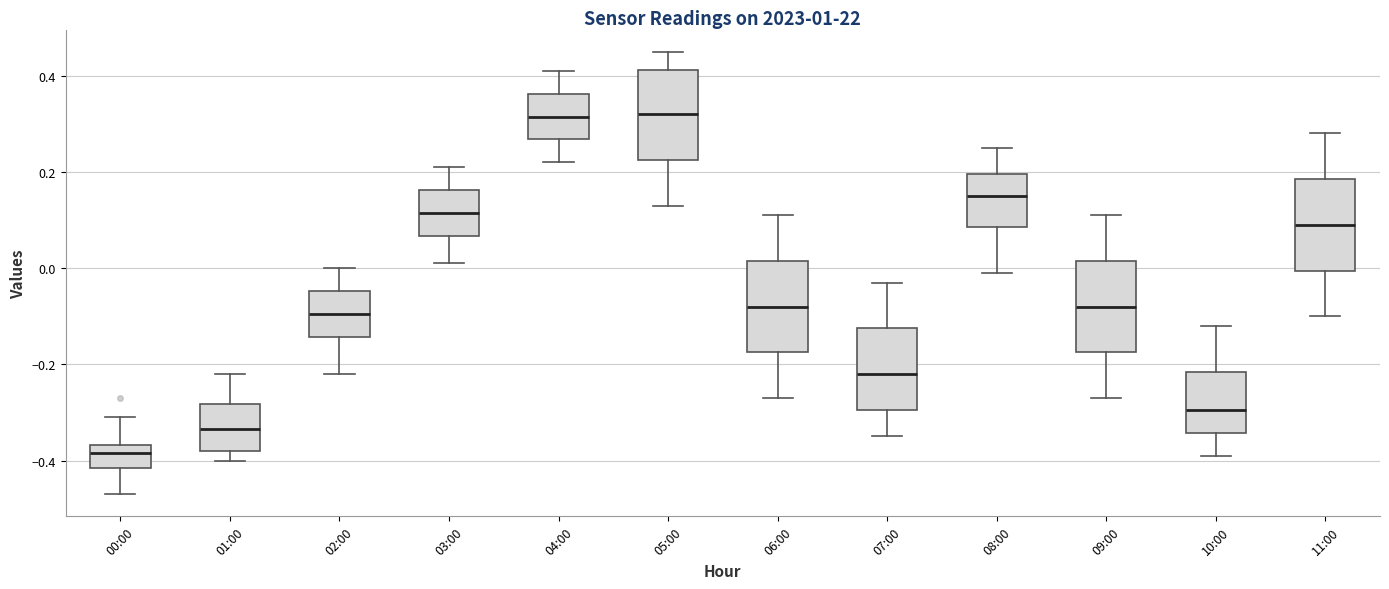

Reading left to right, read every box against the y-axis: the position of its median line, the range the box covers, and the ends of its whiskers. The values are not printed on the chart, so give them approximately, as read against the axis.

00:00: median -0.38, box -0.42 to -0.36, whiskers -0.46 to -0.30
01:00: median -0.34, box -0.38 to -0.28, whiskers -0.40 to -0.22
02:00: median -0.10, box -0.14 to -0.04, whiskers -0.22 to 0.00
03:00: median 0.12, box 0.06 to 0.16, whiskers 0.02 to 0.22
04:00: median 0.32, box 0.26 to 0.36, whiskers 0.22 to 0.42
05:00: median 0.32, box 0.22 to 0.42, whiskers 0.14 to 0.46
06:00: median -0.08, box -0.18 to 0.02, whiskers -0.26 to 0.12
07:00: median -0.22, box -0.30 to -0.12, whiskers -0.34 to -0.02
08:00: median 0.16, box 0.08 to 0.20, whiskers 0.00 to 0.26
09:00: median -0.08, box -0.18 to 0.02, whiskers -0.26 to 0.12
10:00: median -0.30, box -0.34 to -0.22, whiskers -0.38 to -0.12
11:00: median 0.10, box 0.00 to 0.18, whiskers -0.10 to 0.28